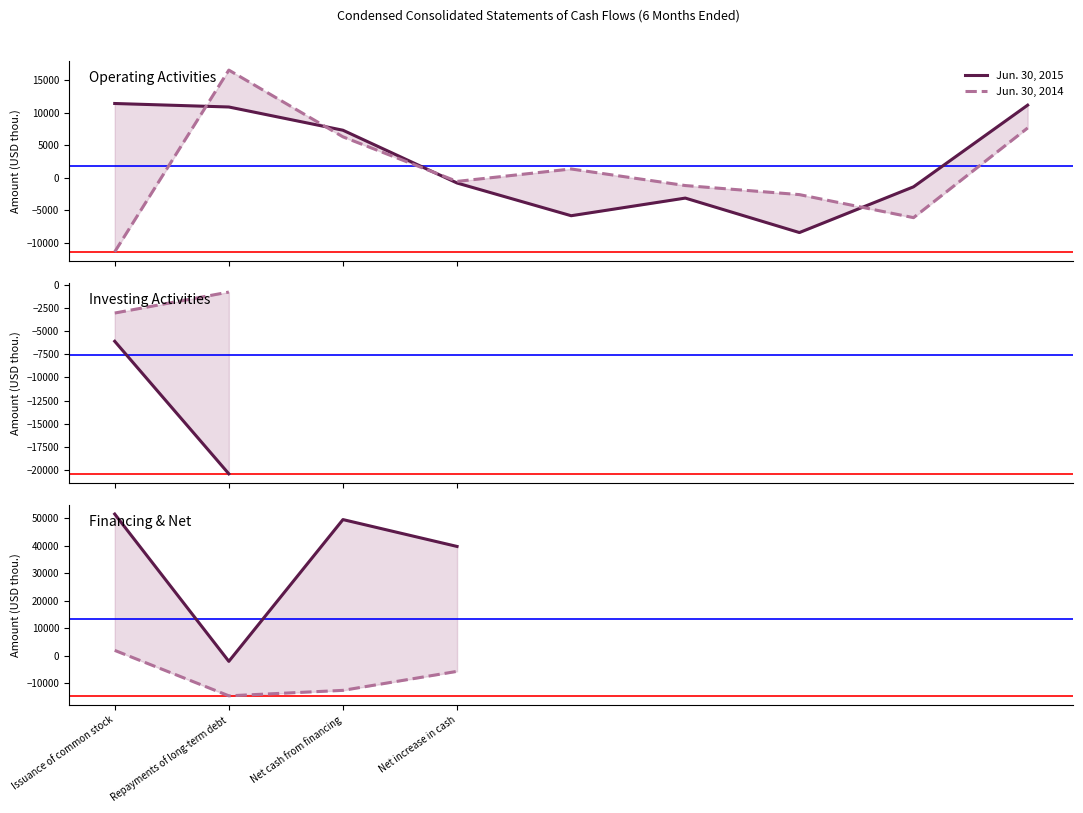

How many lines are shown in the chart?

2